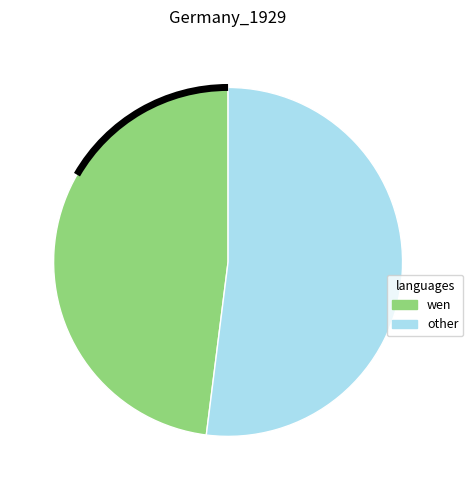

Which category has the biggest portion of the pie?

other